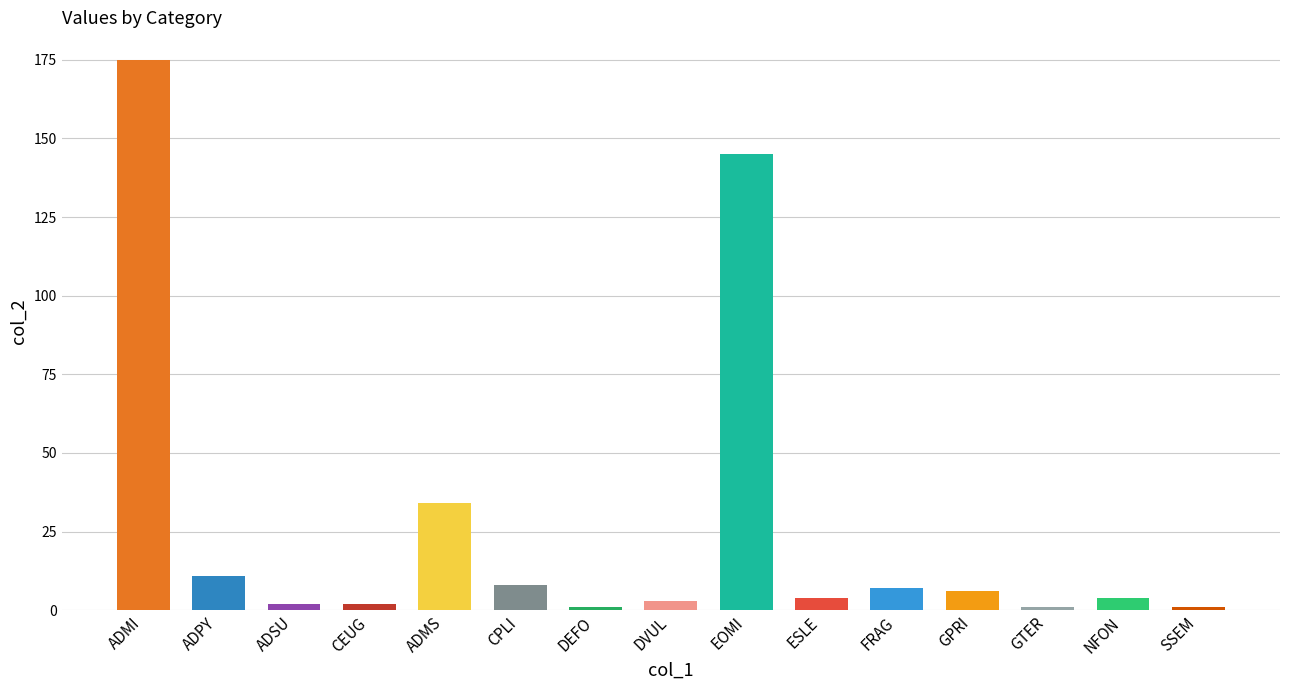

Reading left to right, what are all the values shown in this chart?

ADMI=175	ADPY=11	ADSU=2	CEUG=2	ADMS=34	CPLI=8	DEFO=1	DVUL=3	EOMI=145	ESLE=4	FRAG=7	GPRI=6	GTER=1	NFON=4	SSEM=1